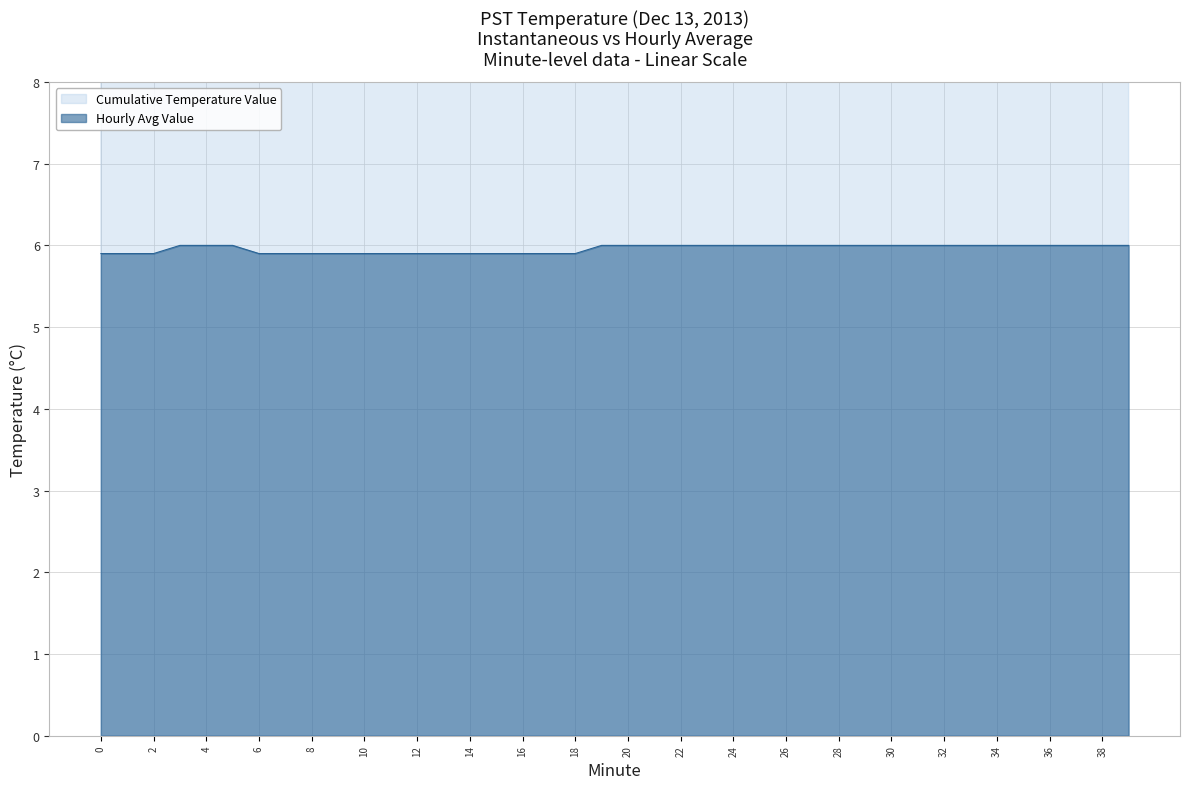

Rank the categories by value from lowest to highest.

0, 1, 2, 6, 7, 8, 9, 10, 11, 12, 13, 14, 15, 16, 17, 18, 3, 4, 5, 19, 20, 21, 22, 23, 24, 25, 26, 27, 28, 29, 30, 31, 32, 33, 34, 35, 36, 37, 38, 39